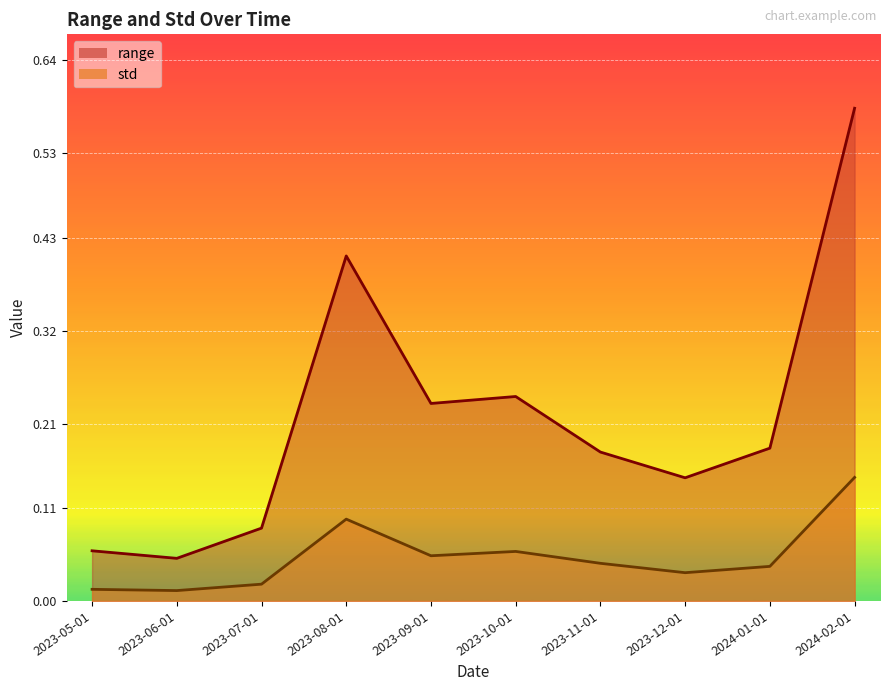

Reading left to right, what are all the values shown in this chart?

range: 0.1	0.1	0.1	0.4	0.2	0.2	0.2	0.1	0.2	0.6
std: 0.0	0.0	0.0	0.1	0.1	0.1	0.0	0.0	0.0	0.1